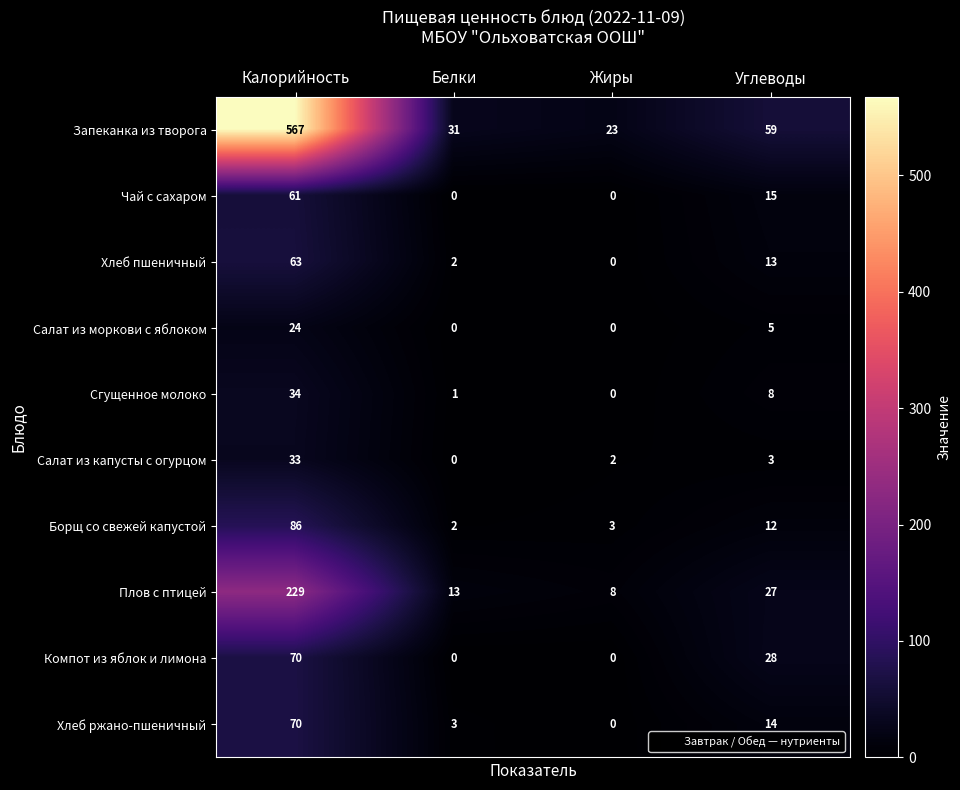

The value of Борщ со свежей капустой at Углеводы is 12. True or false?

True